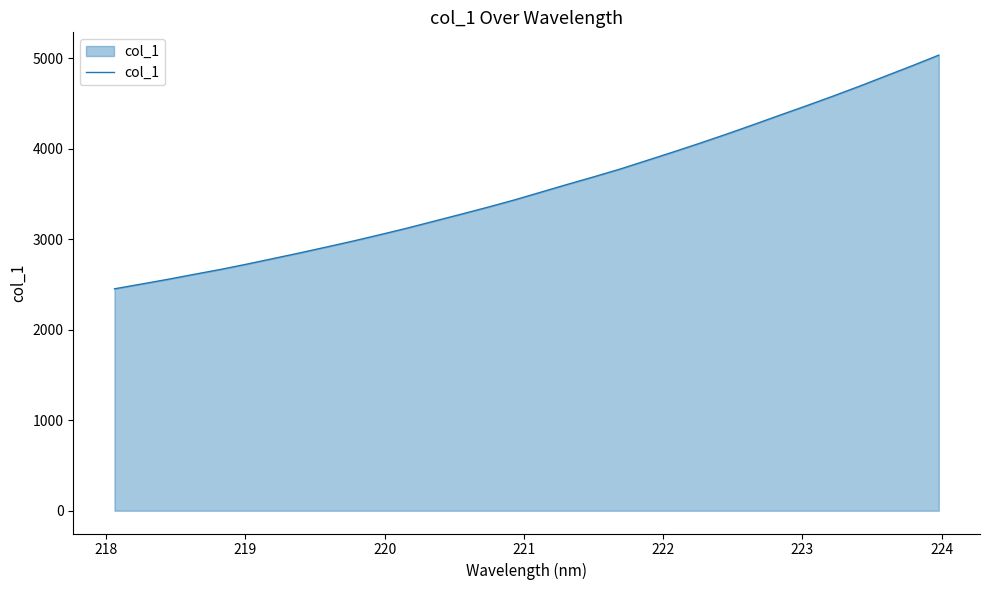

What is the maximum value shown in the chart?

5037.2